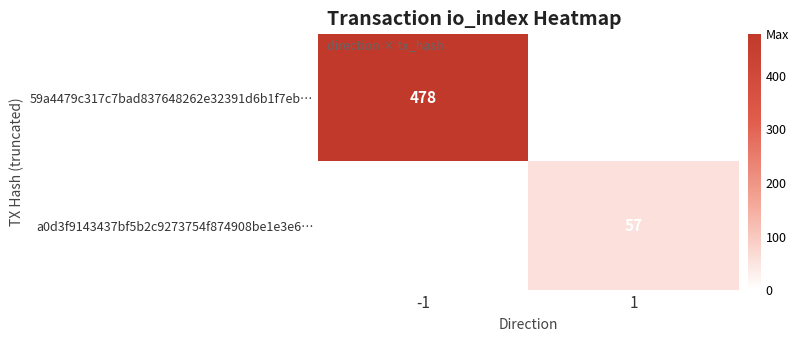

The value of 59a4479c317c7bad837648262e32391d6b1f7eb… at -1 is 138. True or false?

False